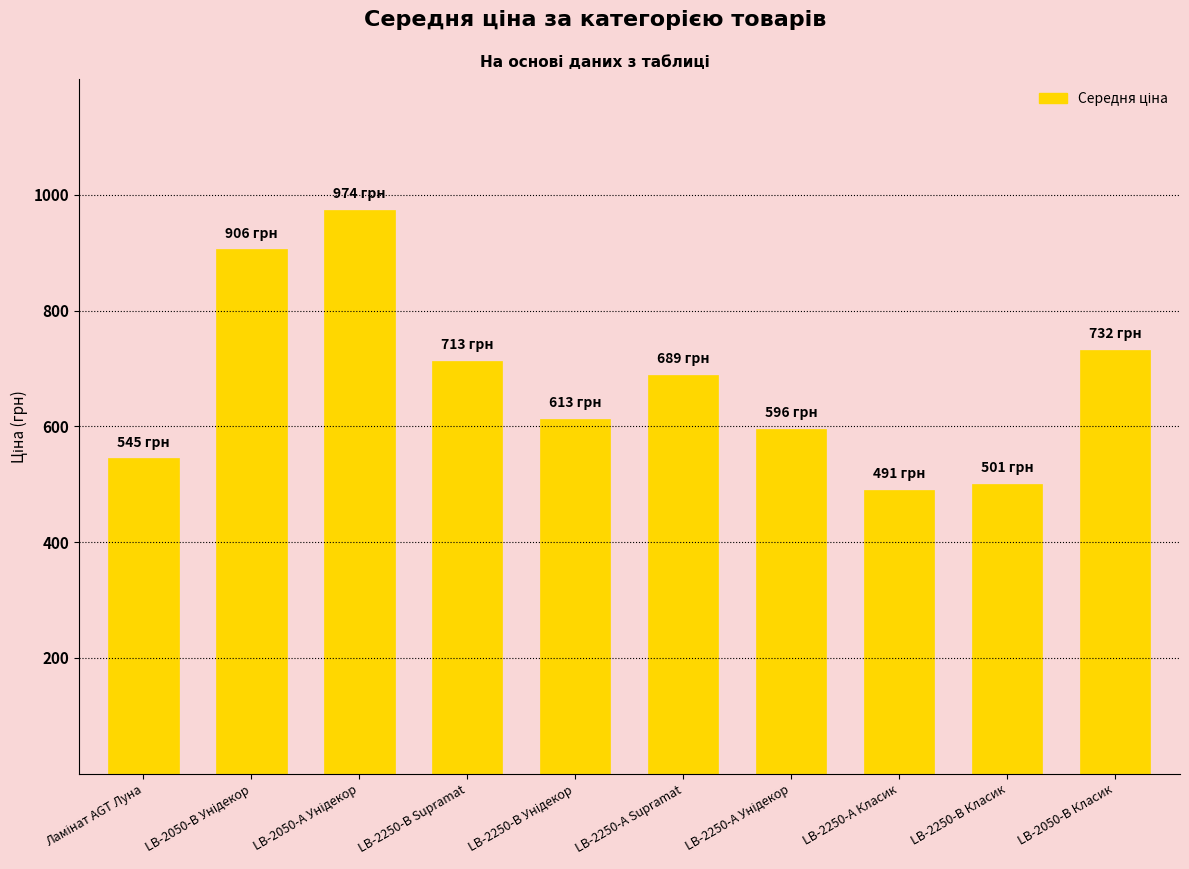

What is the label of the 10th bar from the left?

LB-2050-В Класик